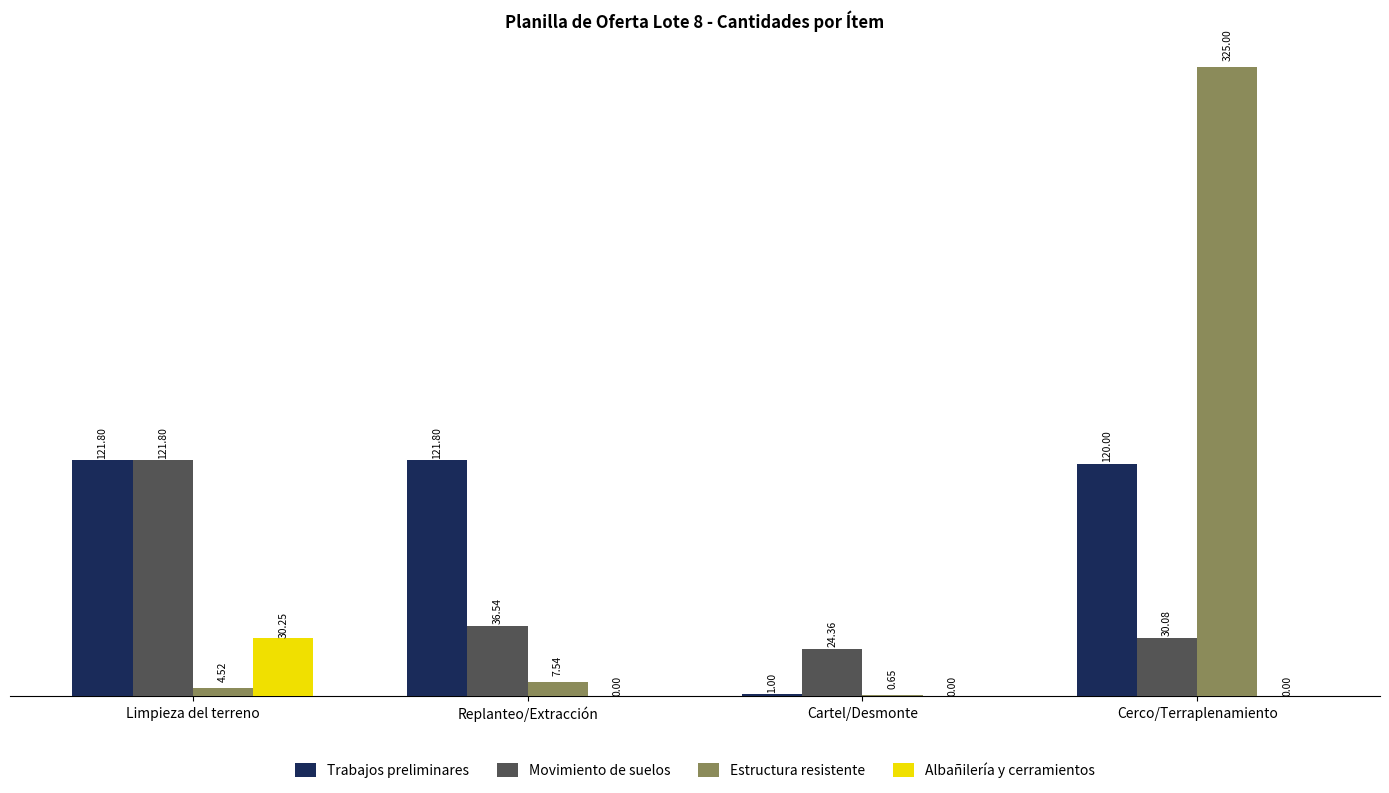

What value does the Movimiento de suelos series have at Replanteo/Extracción?

36.5